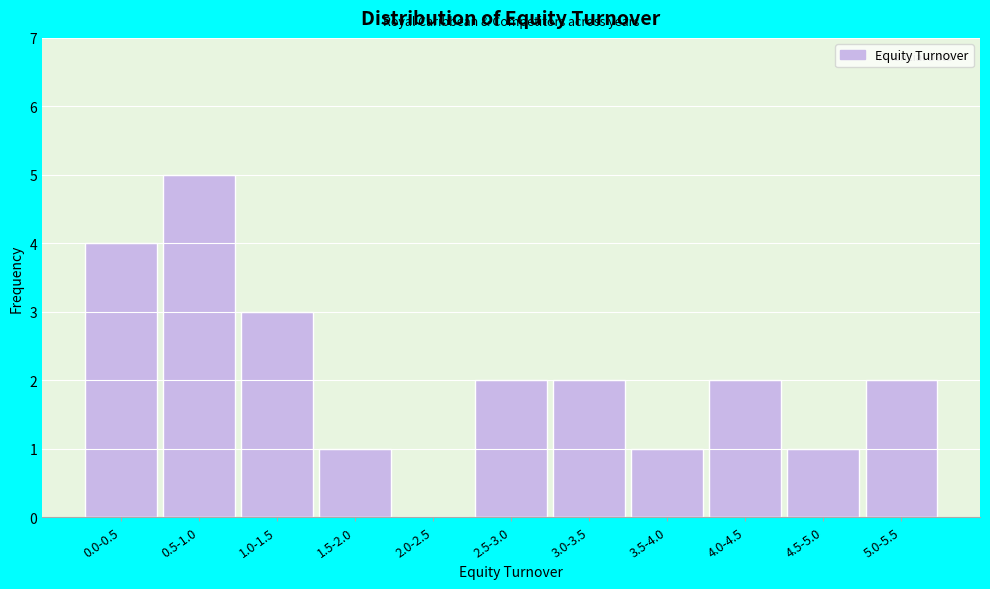

Reading left to right, what are all the values shown in this chart?

0.0-0.5=4	0.5-1.0=5	1.0-1.5=3	1.5-2.0=1	2.0-2.5=0	2.5-3.0=2	3.0-3.5=2	3.5-4.0=1	4.0-4.5=2	4.5-5.0=1	5.0-5.5=2